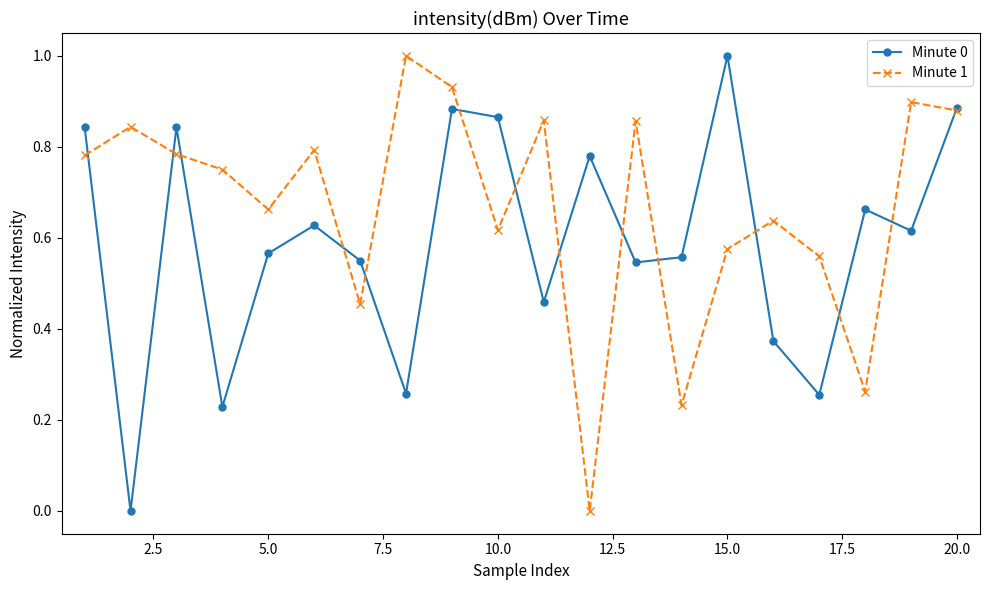

Which series has the largest total across all categories?

Minute 1